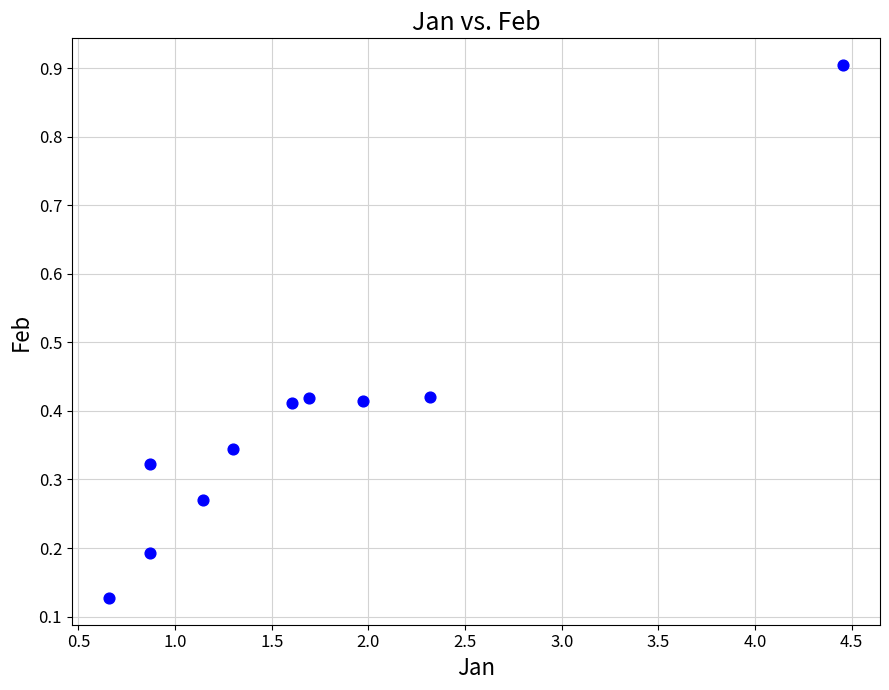

What is the range of X values (max minus min)?

3.8